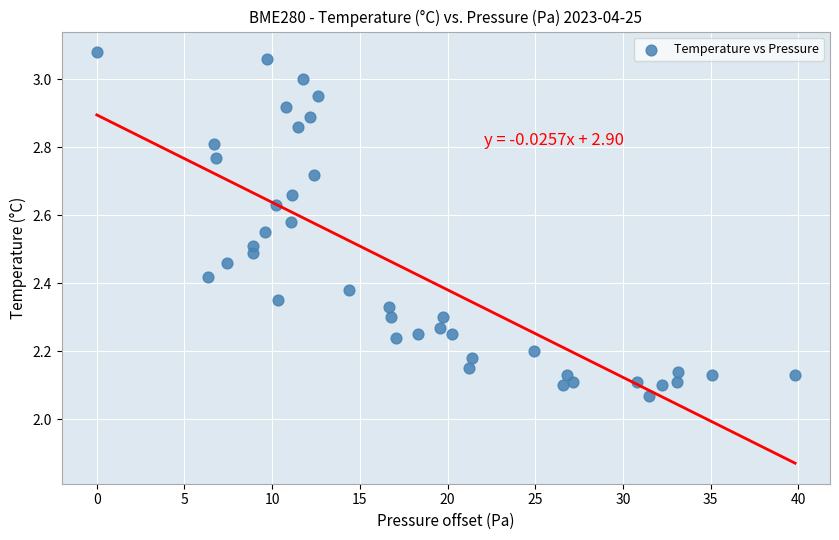

What is the range of Y values (max minus min)?

1.0